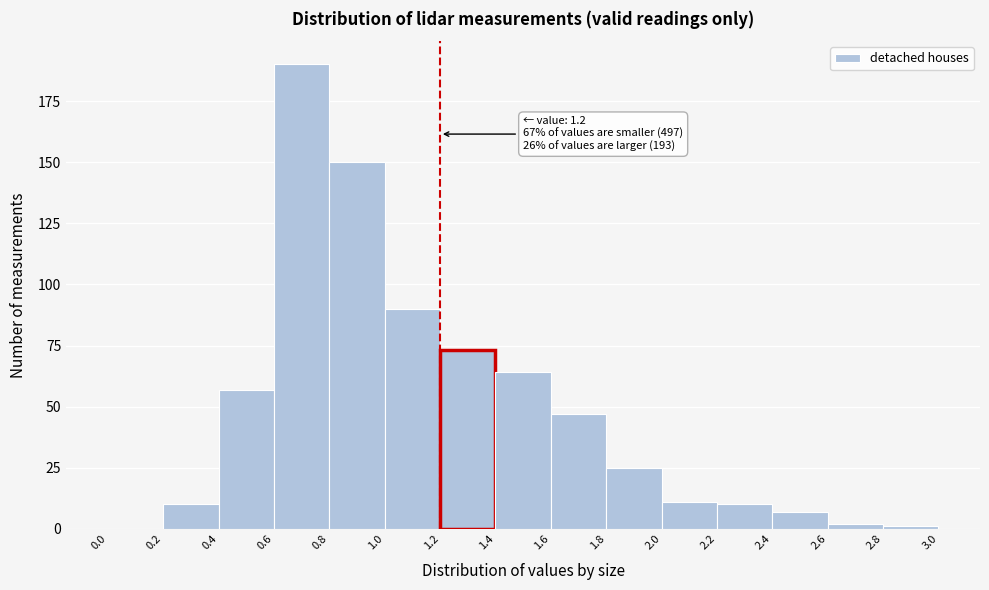

Which range on the x-axis has the tallest bar?

0.6 to 0.8